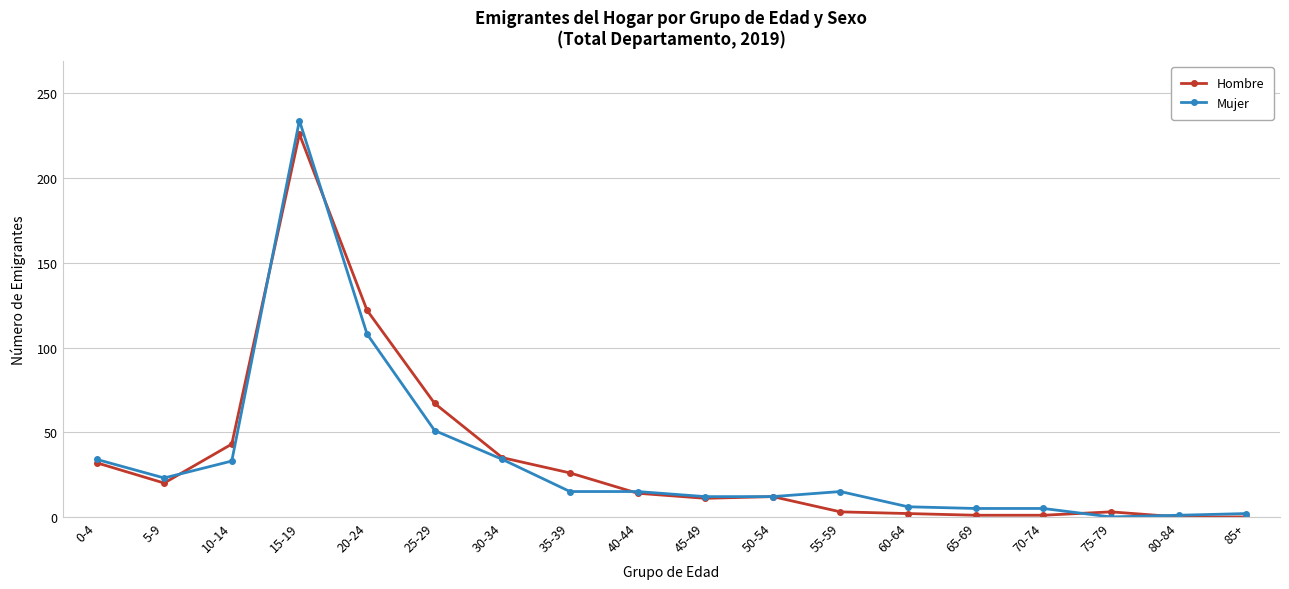

What is the value of the Mujer point at the 12th from the left?

15